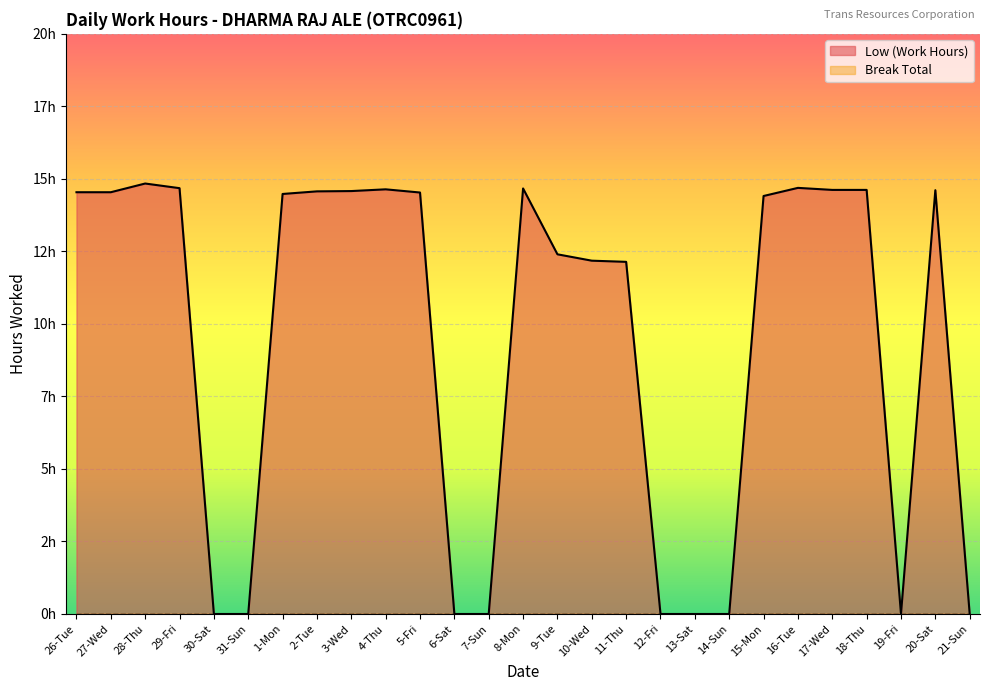

At which category does the chart reach its peak across all series?

28-Thu